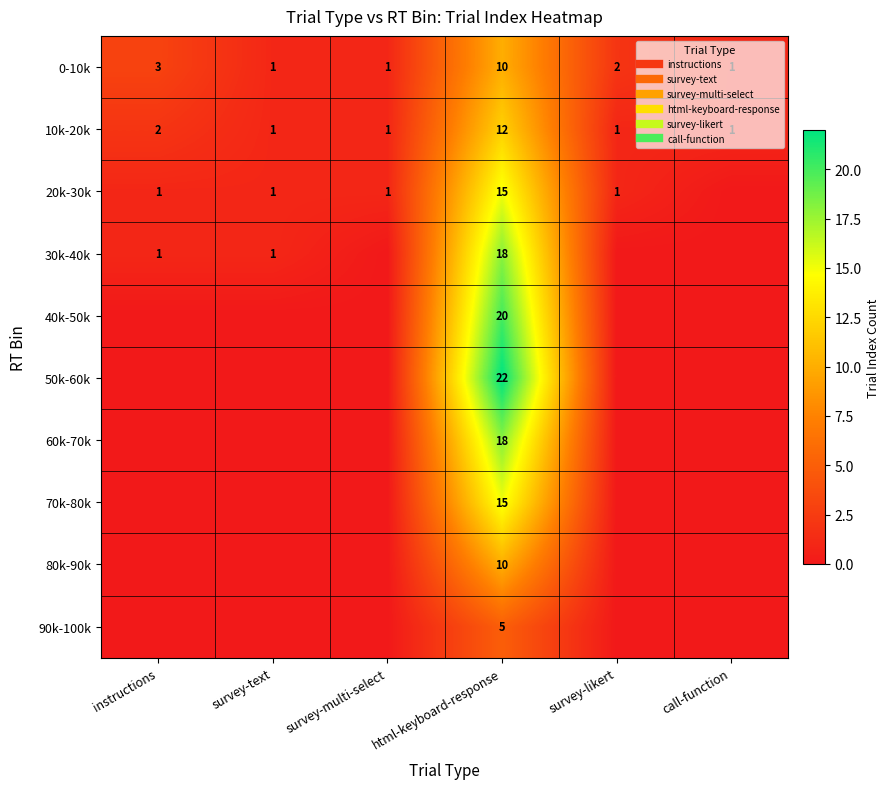

Which label corresponds to the largest value in the chart?

html-keyboard-response